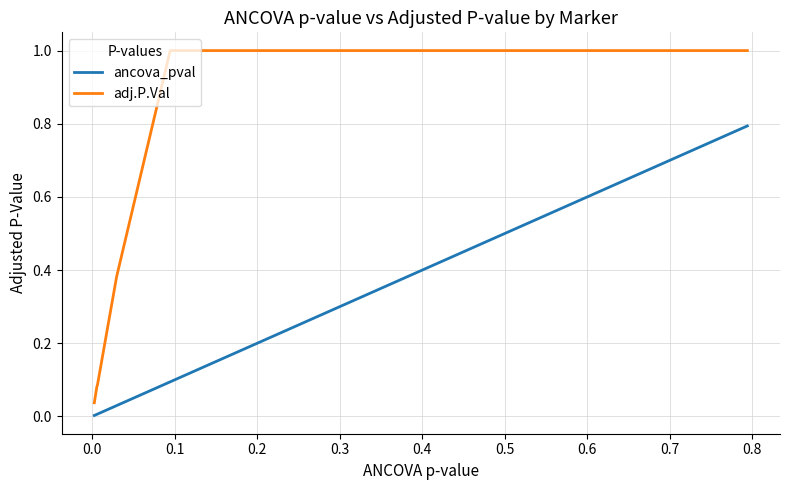

List the series in order of their peak value, lowest first.

ancova_pval, adj.P.Val